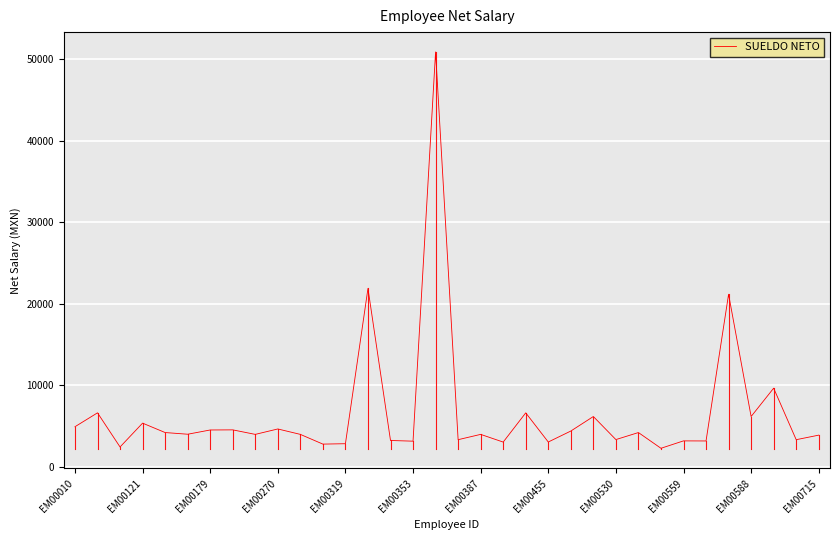

What is the greatest value displayed?

50890.5